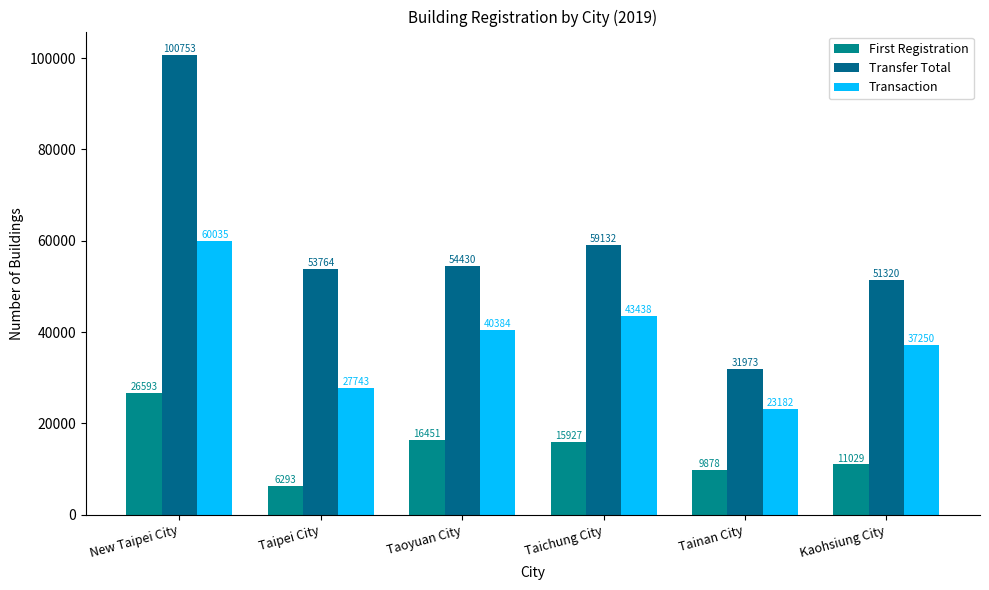

Rank the series by their maximum value, from highest to lowest.

Transfer Total, Transaction, First Registration